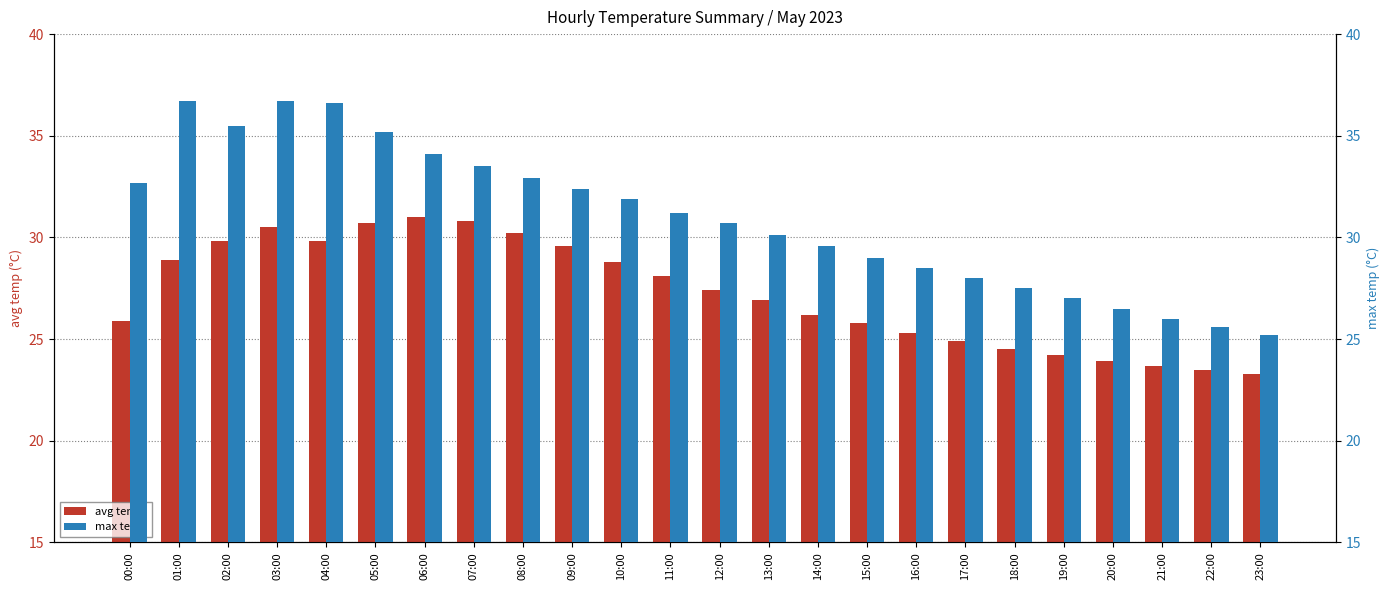

Which category has the lowest value in the avg temp series?

23:00